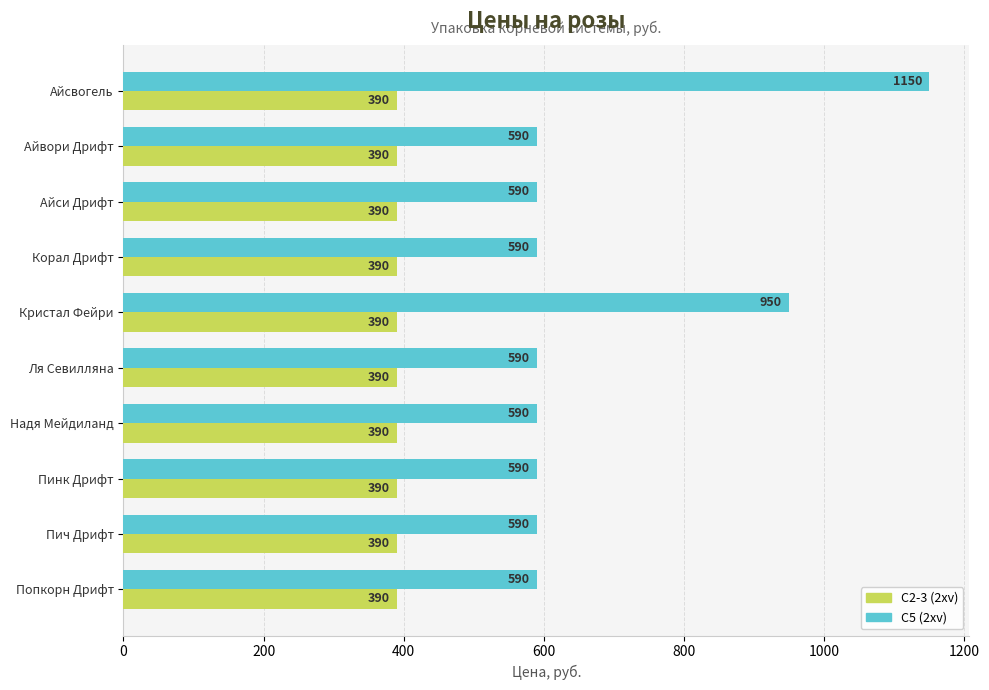

What is the total value across all series at Айсвогель?

1540